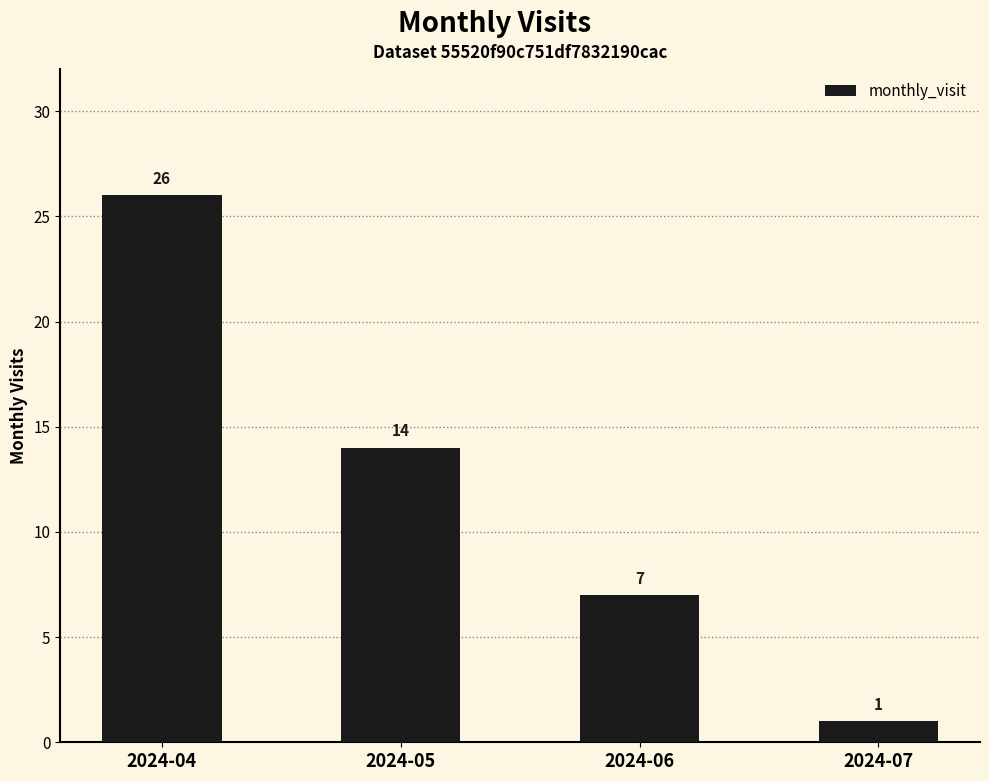

At which label is the value closest to 13?

2024-05